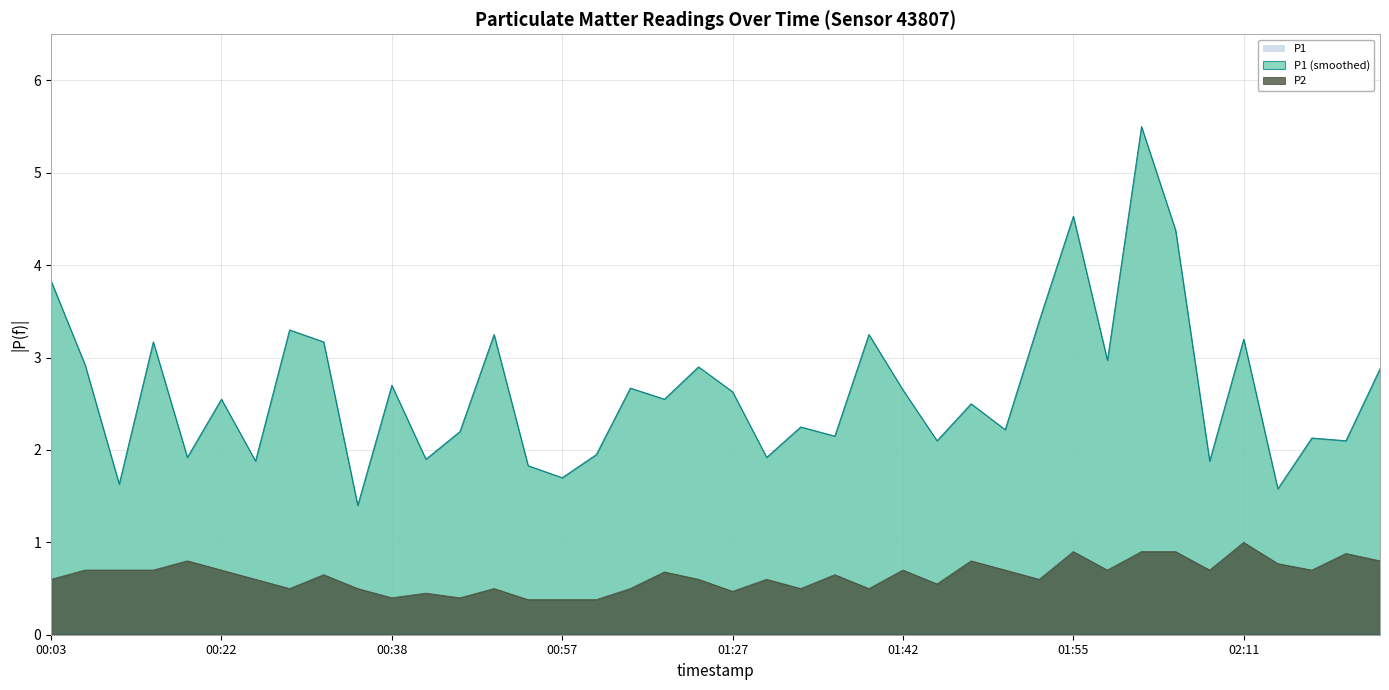

The value of P2 at 01:00 is 0.4. True or false?

True